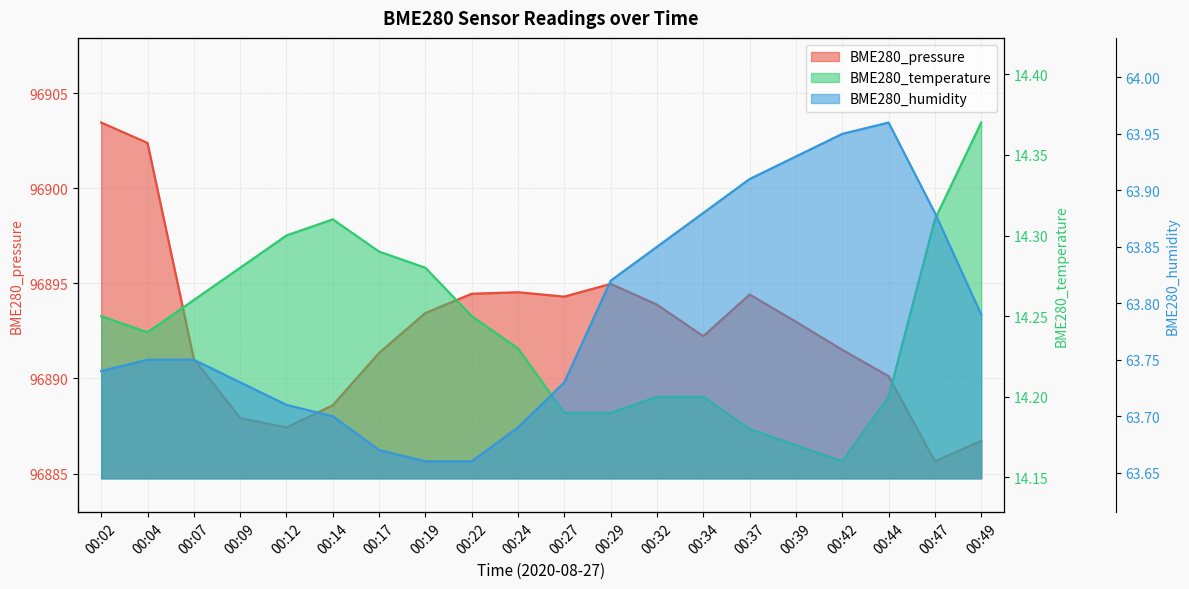

Which series has the largest total across all categories?

BME280_pressure